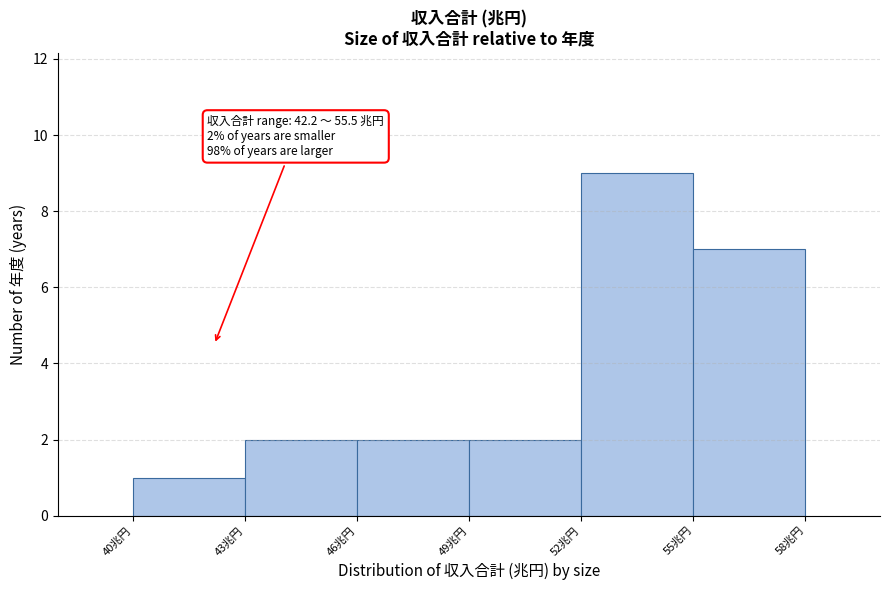

Over which range of the x-axis is the bar tallest?

52 to 55